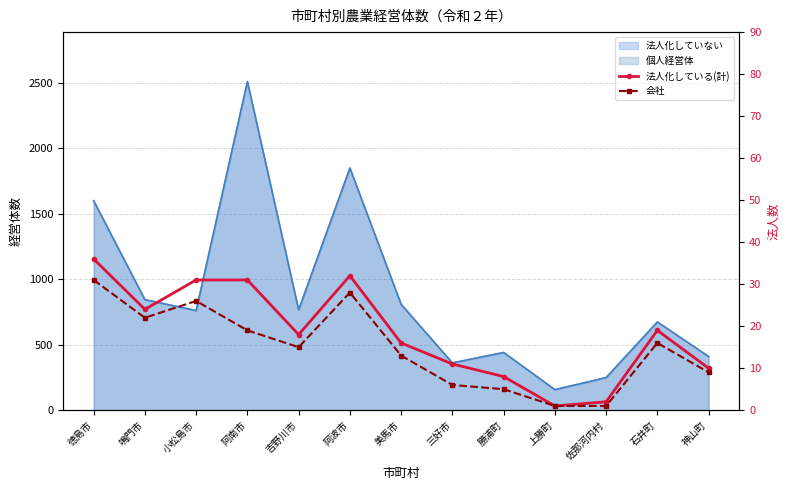

What is the sum of all 会社 values?

192